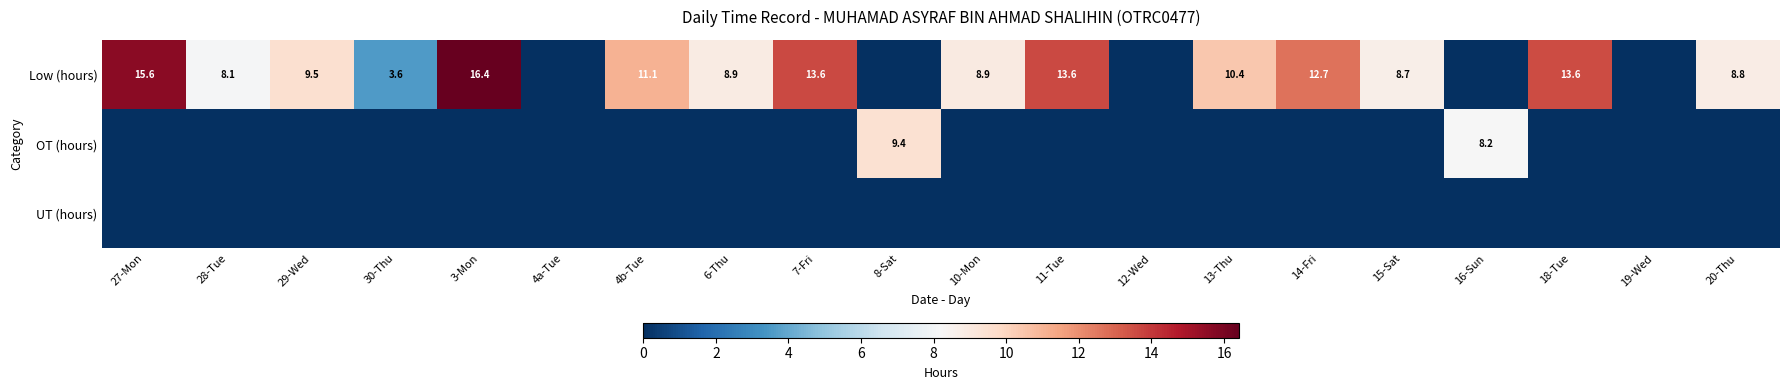

Is it true that Low (hours) equals 8.7 at 15-Sat?

True